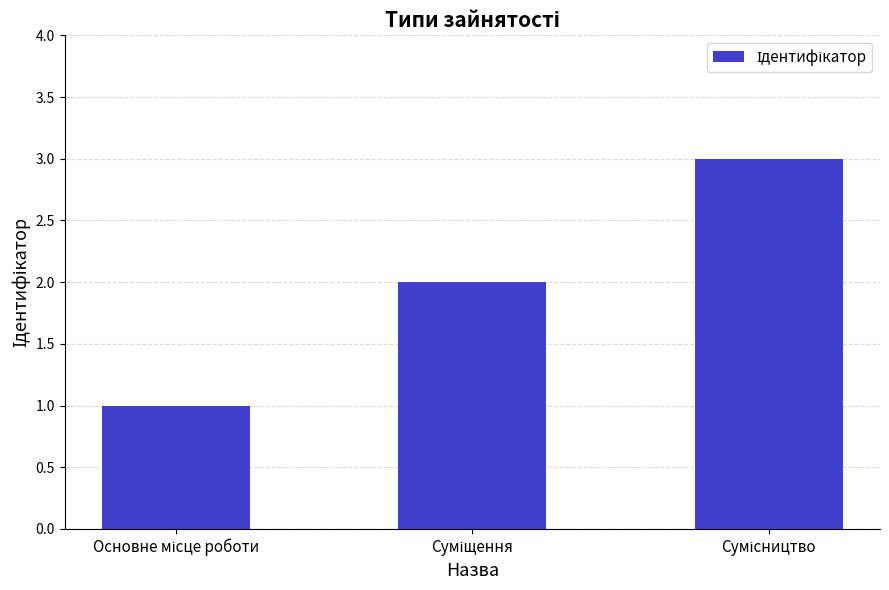

How many values are between 1 and 3?

3